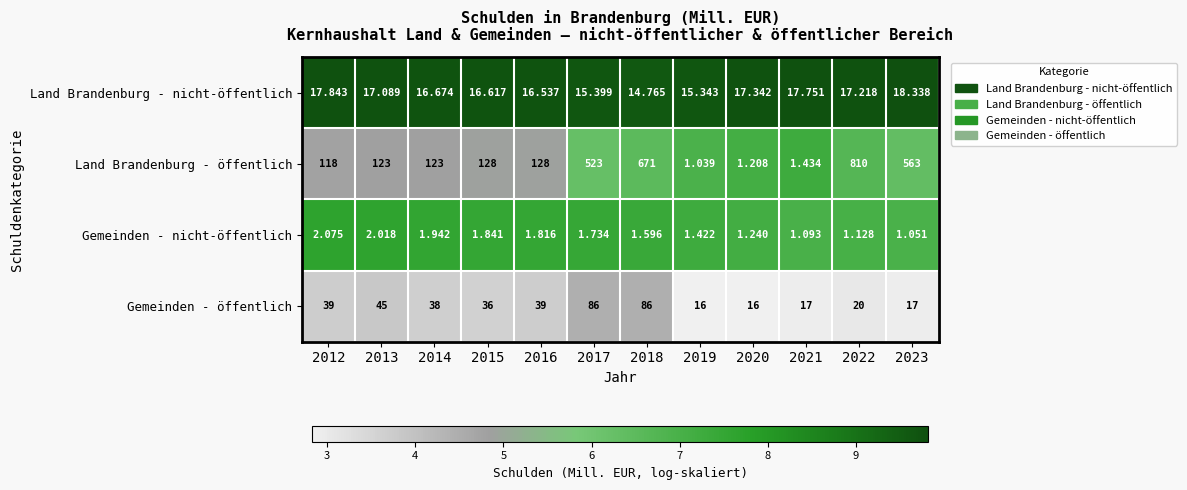

Which series has the largest total across all categories?

Land Brandenburg - öffentlich